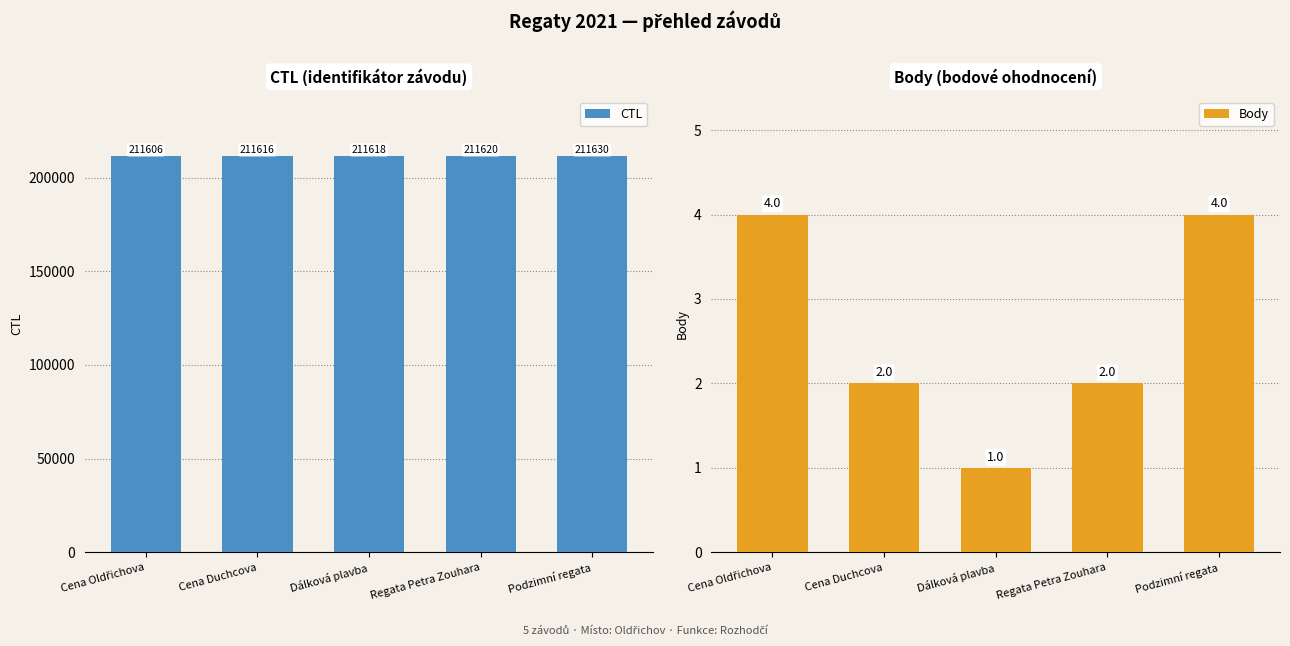

Rank the series at Dálková plavba from lowest to highest value.

Body, CTL